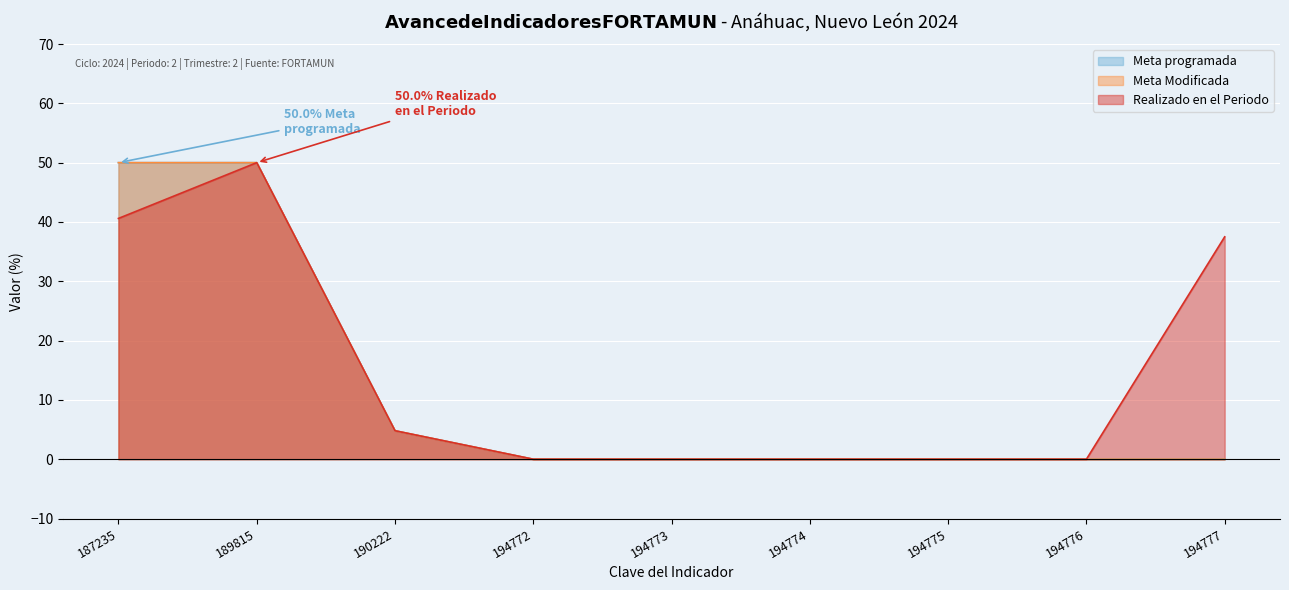

True or false: Meta programada and Meta Modificada cross at least once.

False